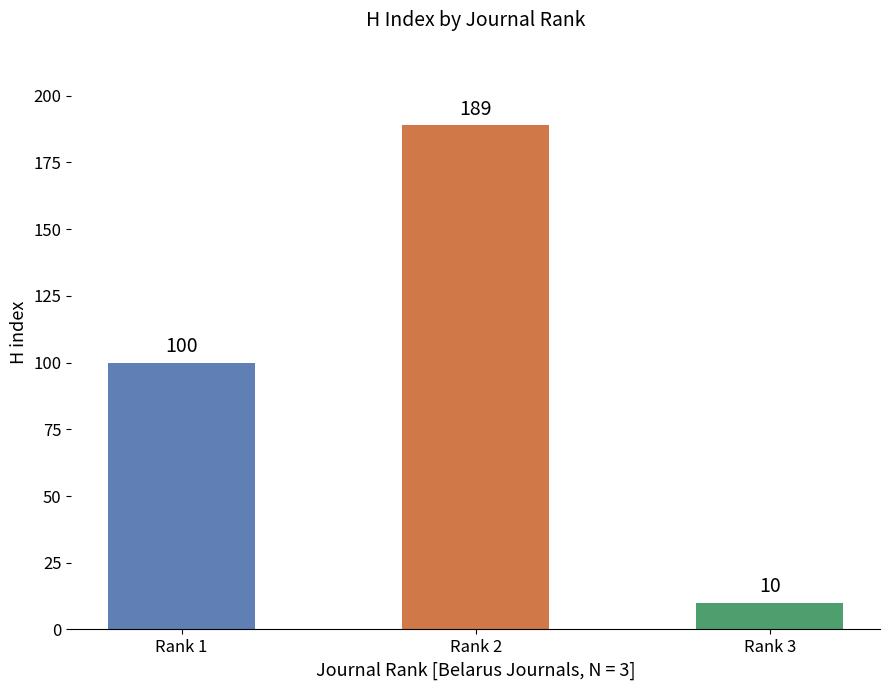

Rank the categories by value from lowest to highest.

Rank 3, Rank 1, Rank 2